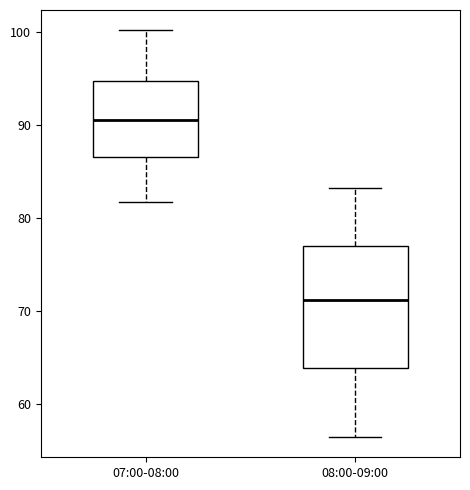

Comparing the boxes themselves (not the whiskers), which one is the tallest?

08:00-09:00